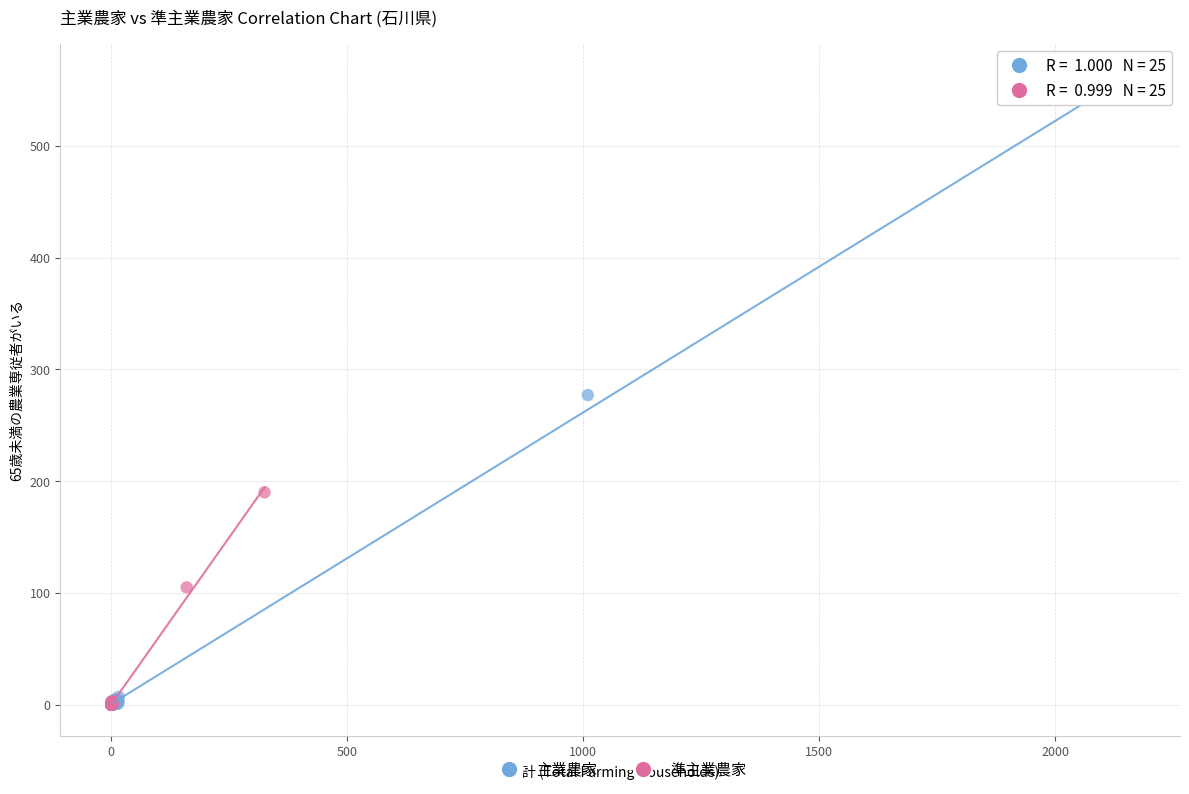

Which series has the largest Y range (max minus min)?

主業農家